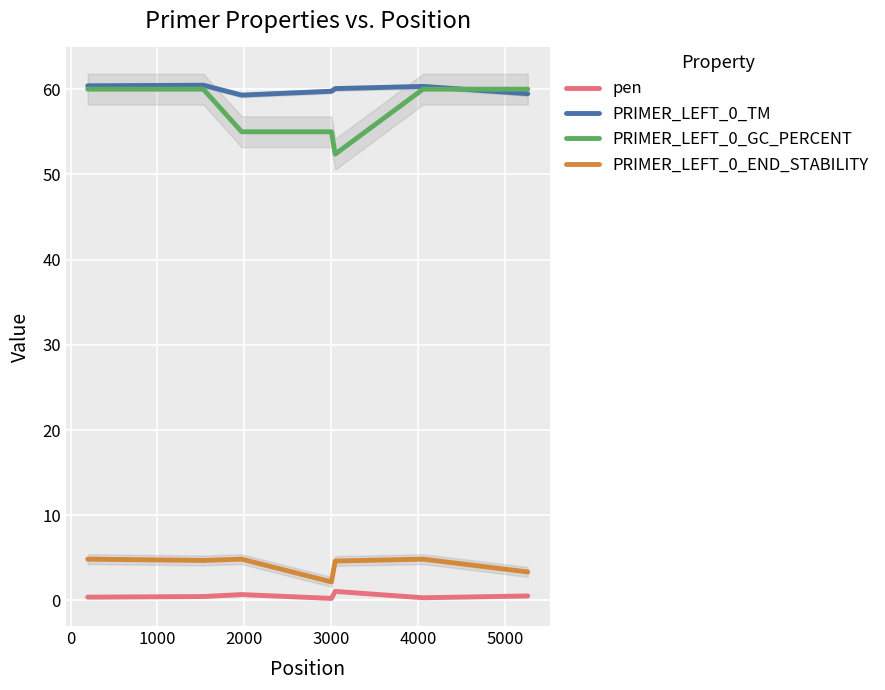

True or false: PRIMER_LEFT_0_END_STABILITY and PRIMER_LEFT_0_TM intersect in this chart.

False